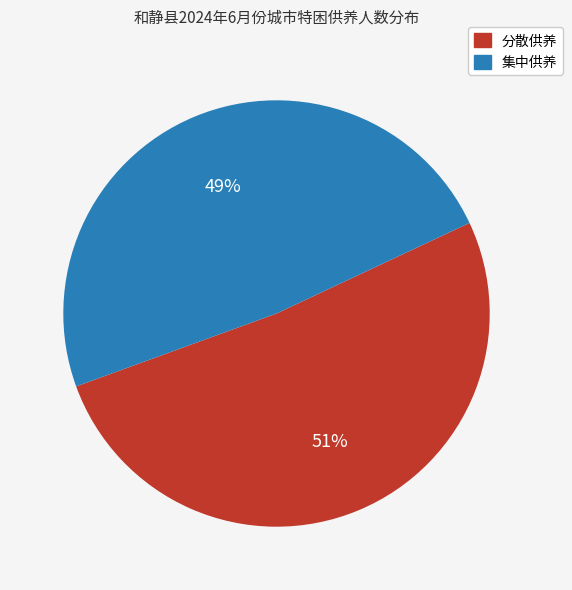

Is there a majority slice in this chart?

Yes